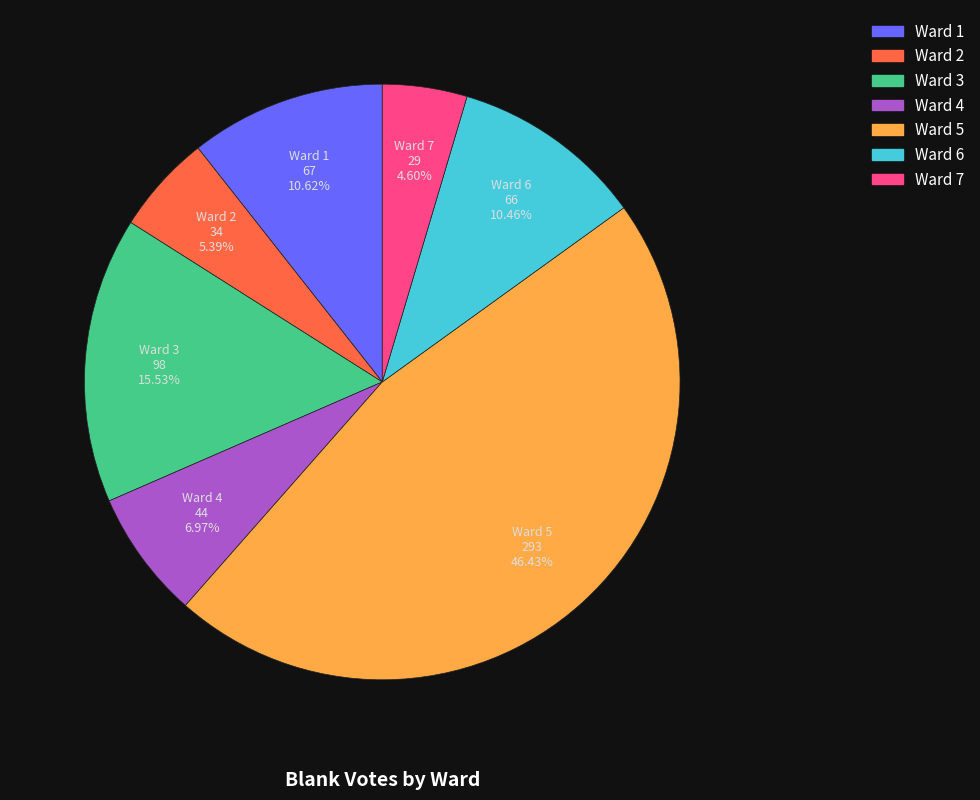

How many slices are in this pie chart?

7